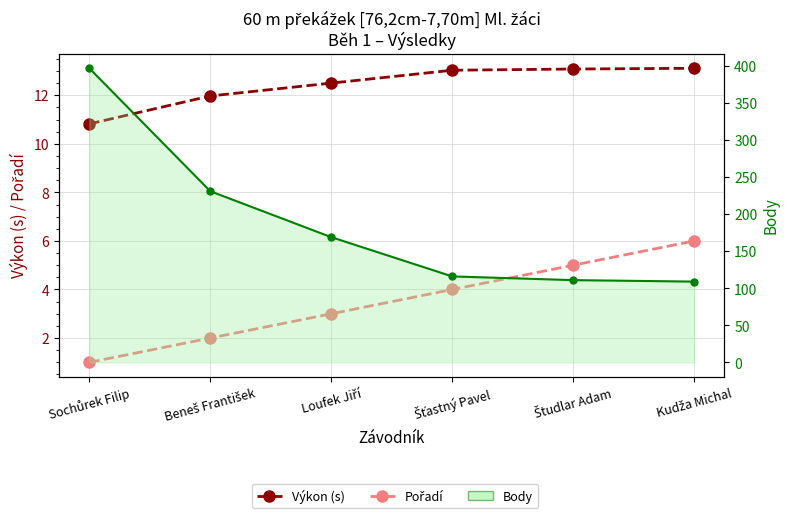

Reading left to right, what are all the values shown in this chart?

Výkon (s): 10.8	12.0	12.5	13.0	13.1	13.1
Pořadí: 1.0	2.0	3.0	4.0	5.0	6.0
Body: 397.0	231.0	169.0	116.0	111.0	109.0